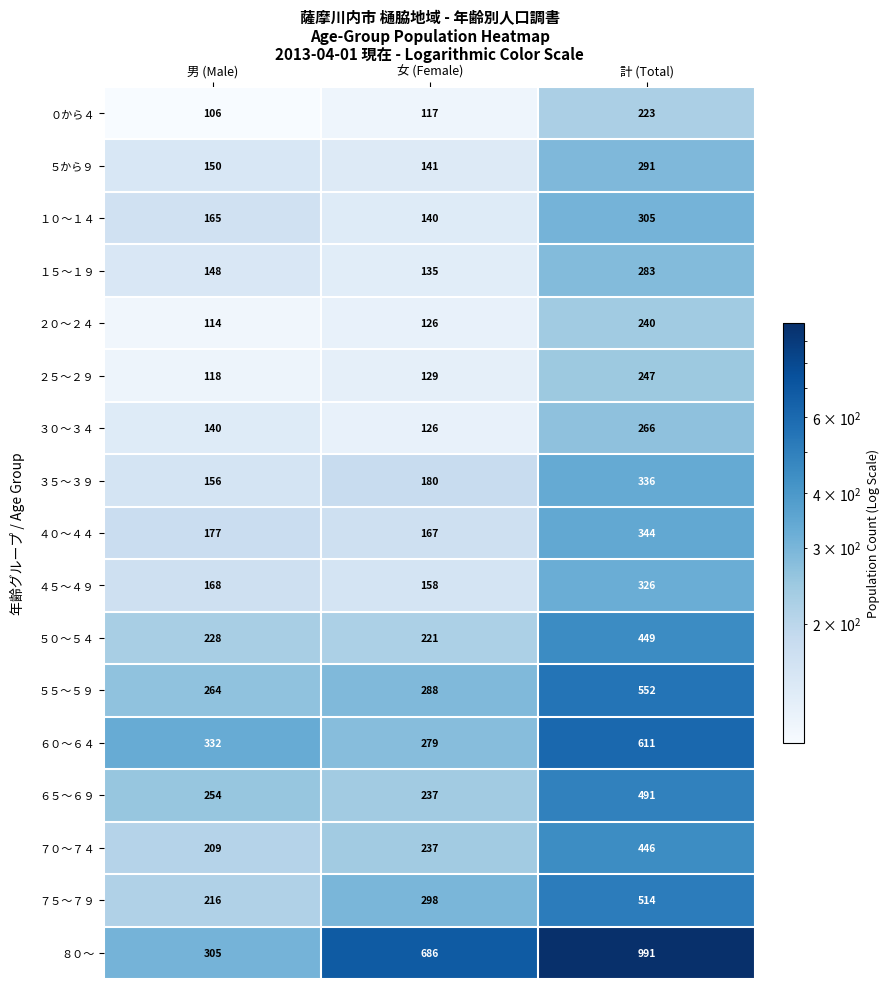

Where is ０から４ nearest to the value 164?

女 (Female)